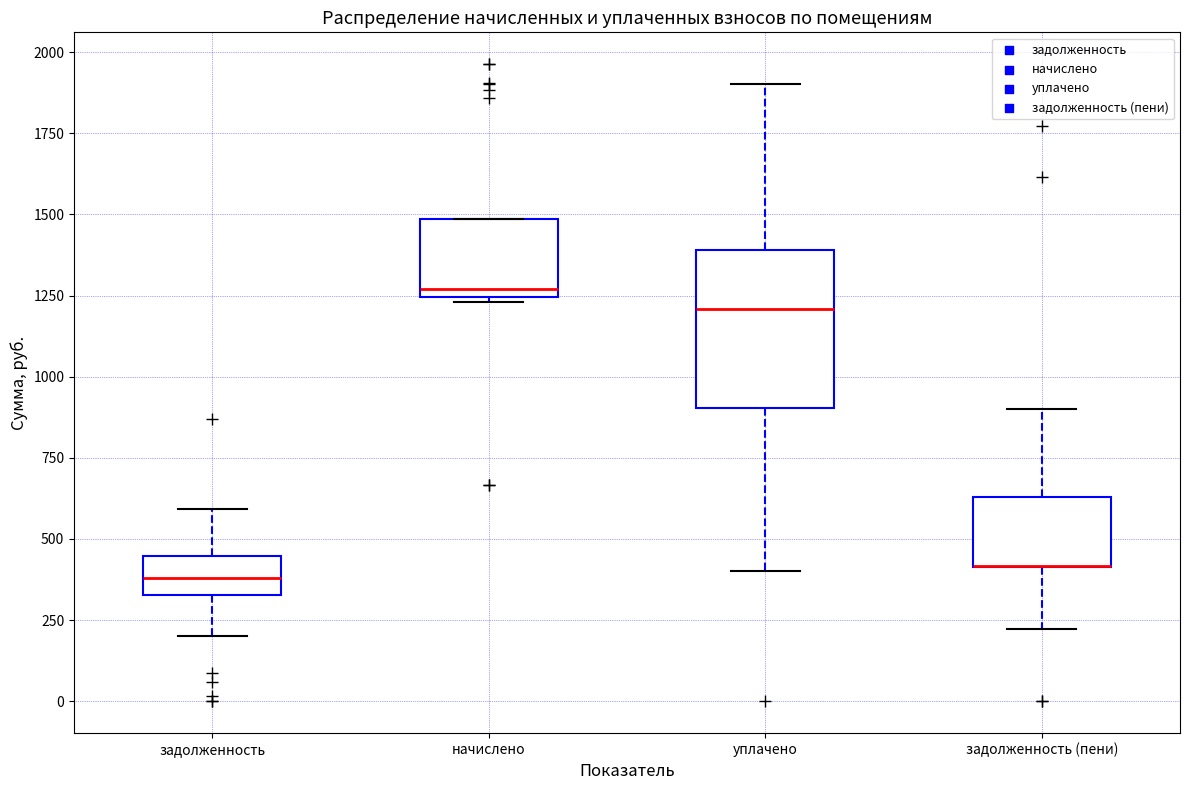

Comparing the boxes themselves (not the whiskers), which one is the tallest?

уплачено